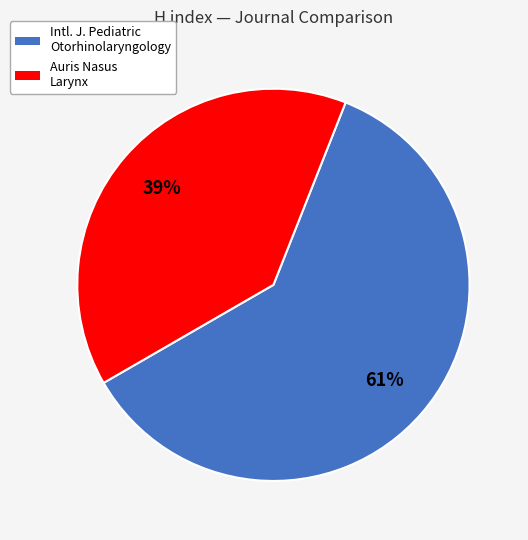

Is there a majority slice in this chart?

Yes